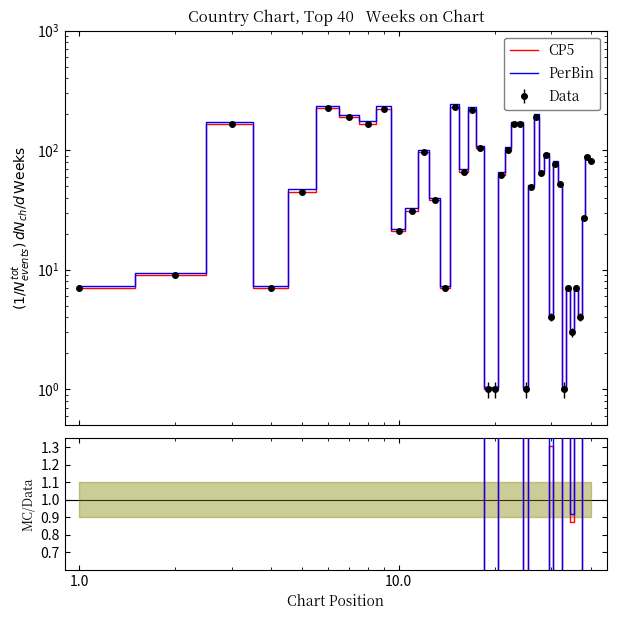

Rank the series by their average value, from lowest to highest.

CP5, PerBin